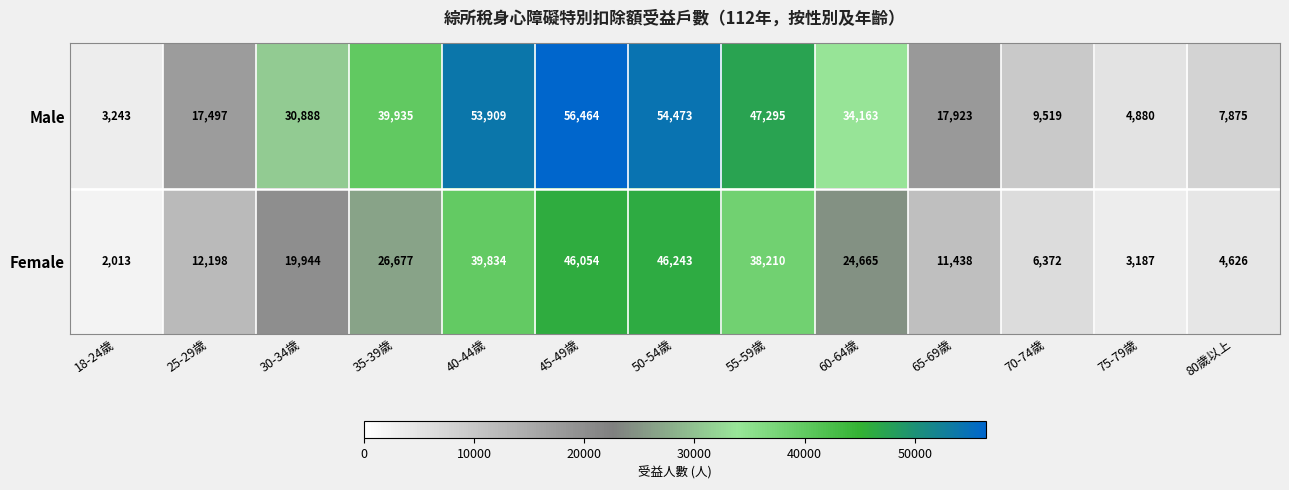

Rank the series by their average value, from lowest to highest.

Female, Male